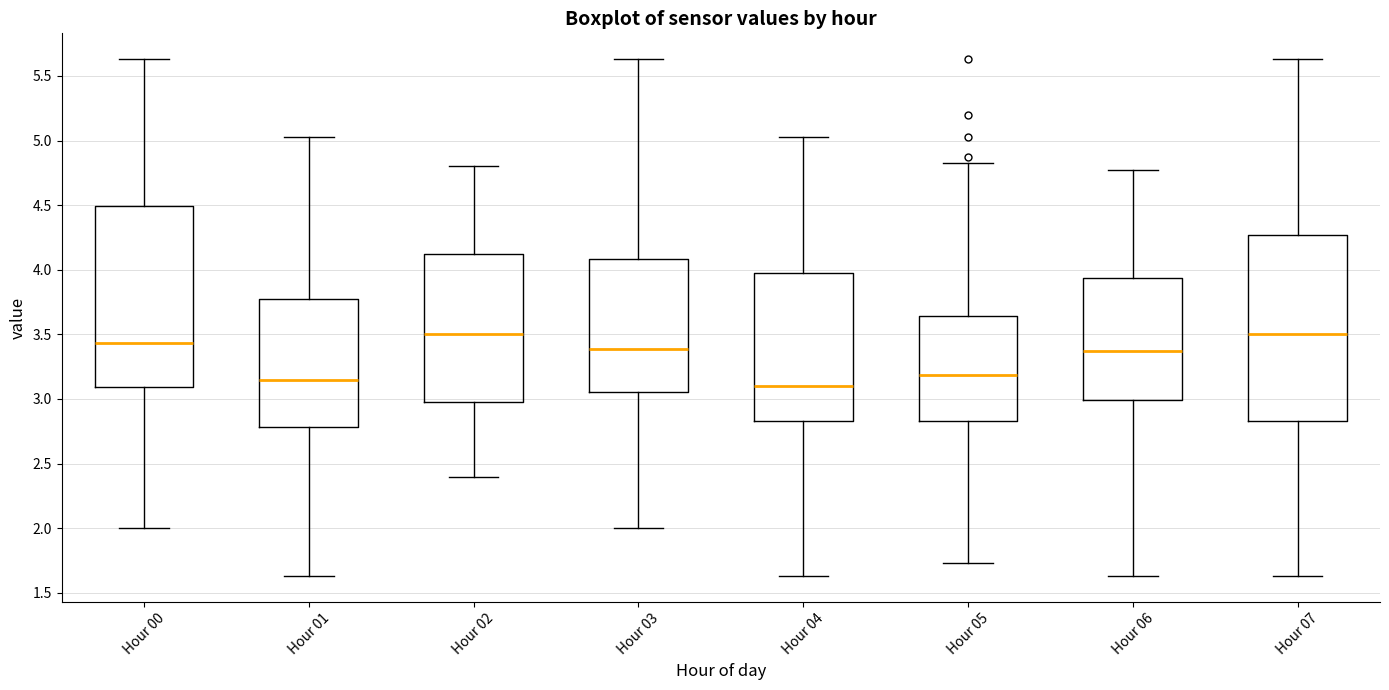

Reading left to right, transcribe this box plot: for each box, give where its median line is, the range the box spans, and where its two whiskers end, as read against the y-axis. The values are not printed on the chart, so give them approximately, as read against the axis.

Hour 00: median 3.45, box 3.10 to 4.50, whiskers 2.00 to 5.65
Hour 01: median 3.15, box 2.80 to 3.80, whiskers 1.65 to 5.05
Hour 02: median 3.50, box 3.00 to 4.15, whiskers 2.40 to 4.80
Hour 03: median 3.40, box 3.05 to 4.10, whiskers 2.00 to 5.65
Hour 04: median 3.10, box 2.85 to 3.95, whiskers 1.65 to 5.05
Hour 05: median 3.20, box 2.85 to 3.65, whiskers 1.75 to 4.85
Hour 06: median 3.35, box 3.00 to 3.95, whiskers 1.65 to 4.75
Hour 07: median 3.50, box 2.85 to 4.25, whiskers 1.65 to 5.65